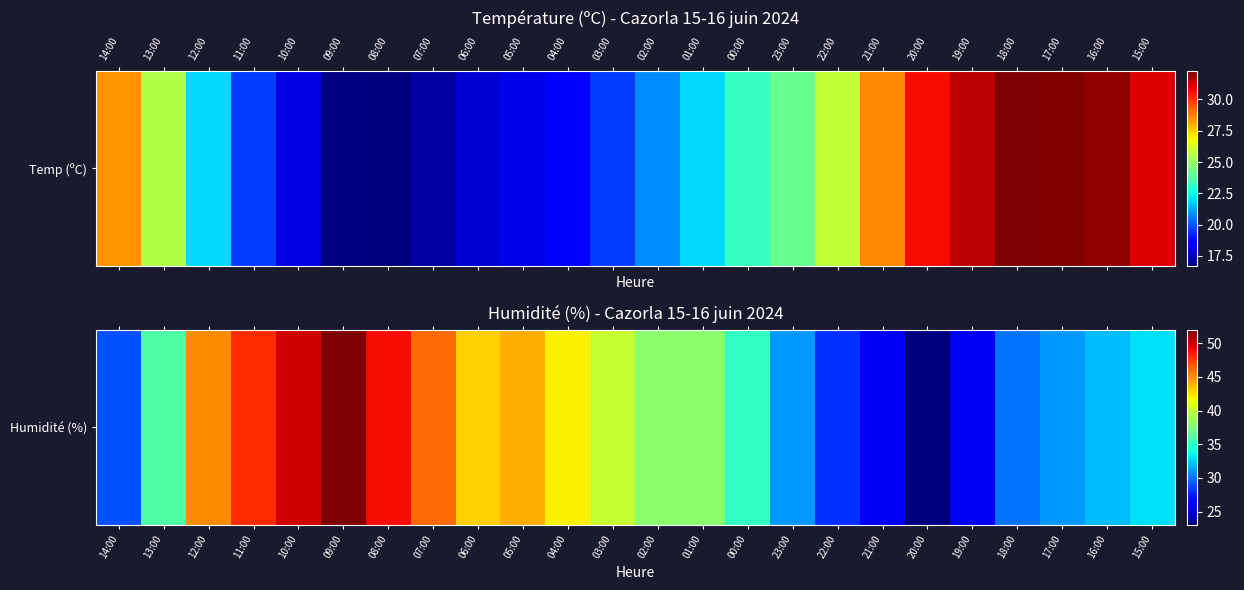

Between 23:00 and 06:00, which is larger?

06:00